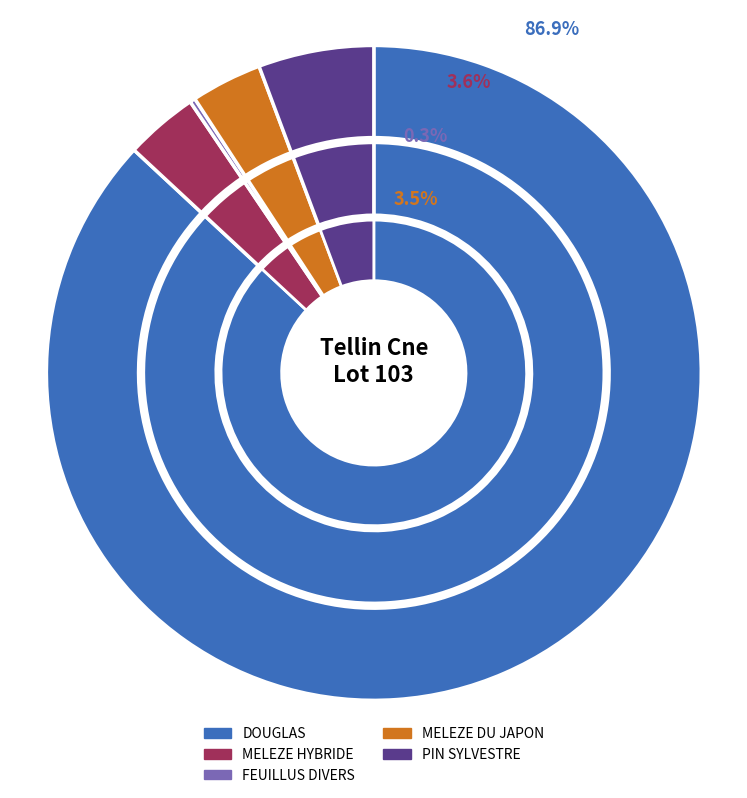

The DOUGLAS slice represents 87% of the pie. True or false?

True